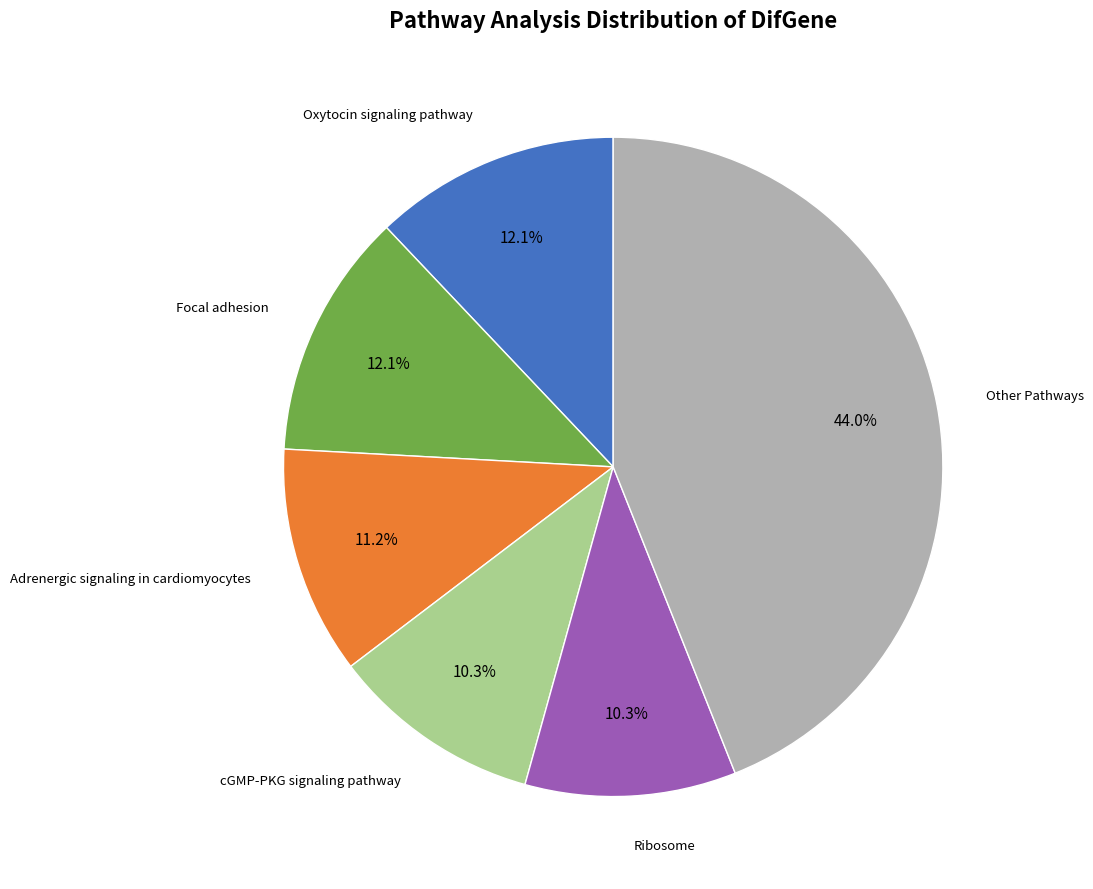

Is there any slice that represents more than half of the pie?

No